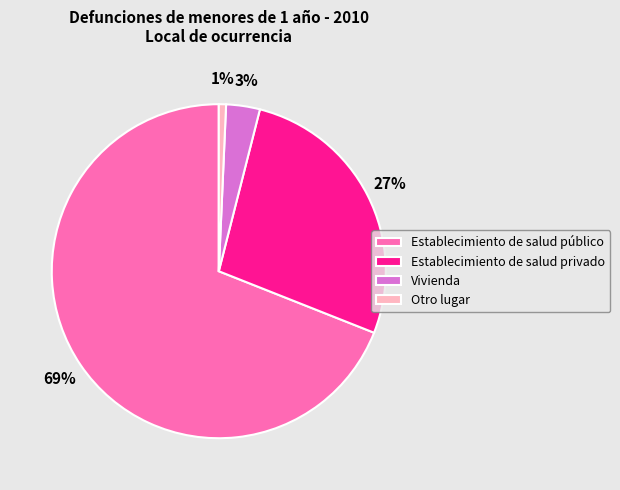

Which category has the smallest portion of the pie?

Otro lugar